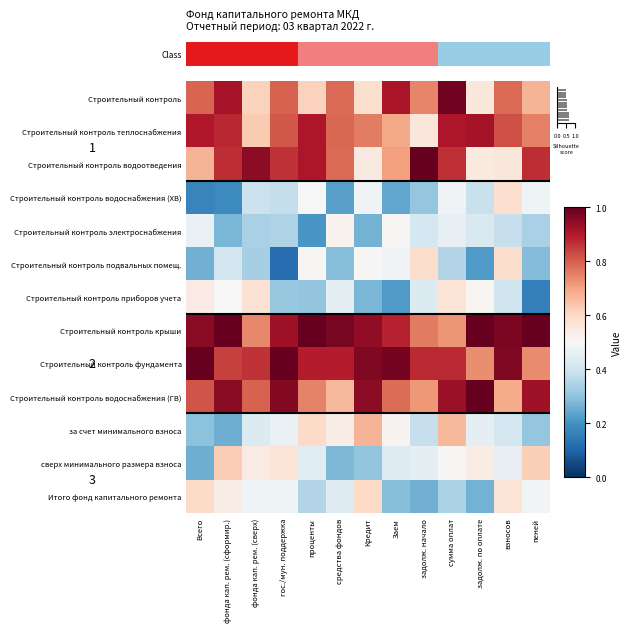

What is the total value across all series at фонда кап. рем. (сверх)?

7.7